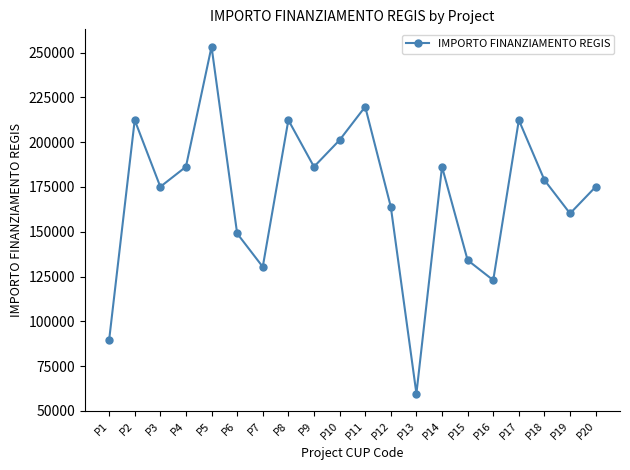

Reading left to right, what are all the values shown in this chart?

P1=89419.6	P2=212371.5	P3=175113.3	P4=186290.8	P5=253355.4	P6=149032.6	P7=130403.5	P8=212371.5	P9=186290.8	P10=201194.0	P11=219823.1	P12=163935.9	P13=59613.0	P14=186290.8	P15=134129.4	P16=122951.9	P17=212371.5	P18=178839.1	P19=160210.1	P20=175113.3